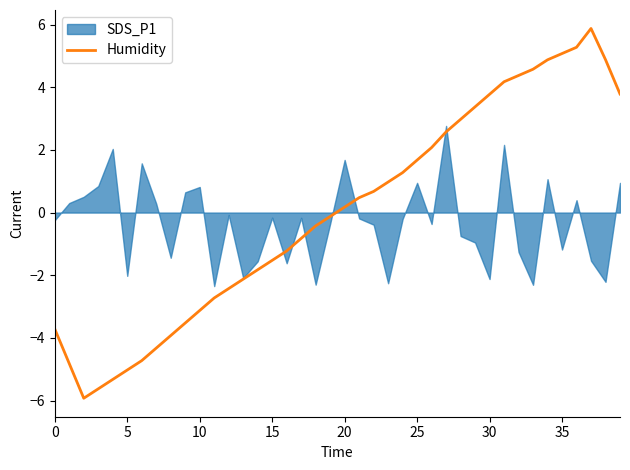

What is the minimum value for Humidity?

-5.9